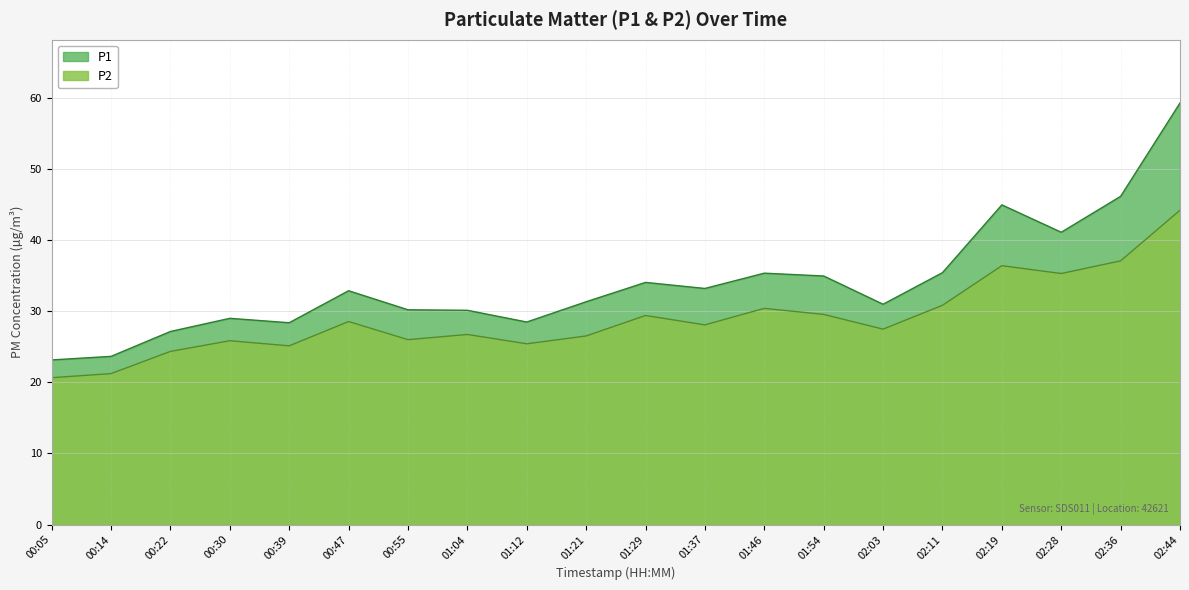

What is the value of the P2 point at the 17th from the left?

36.4